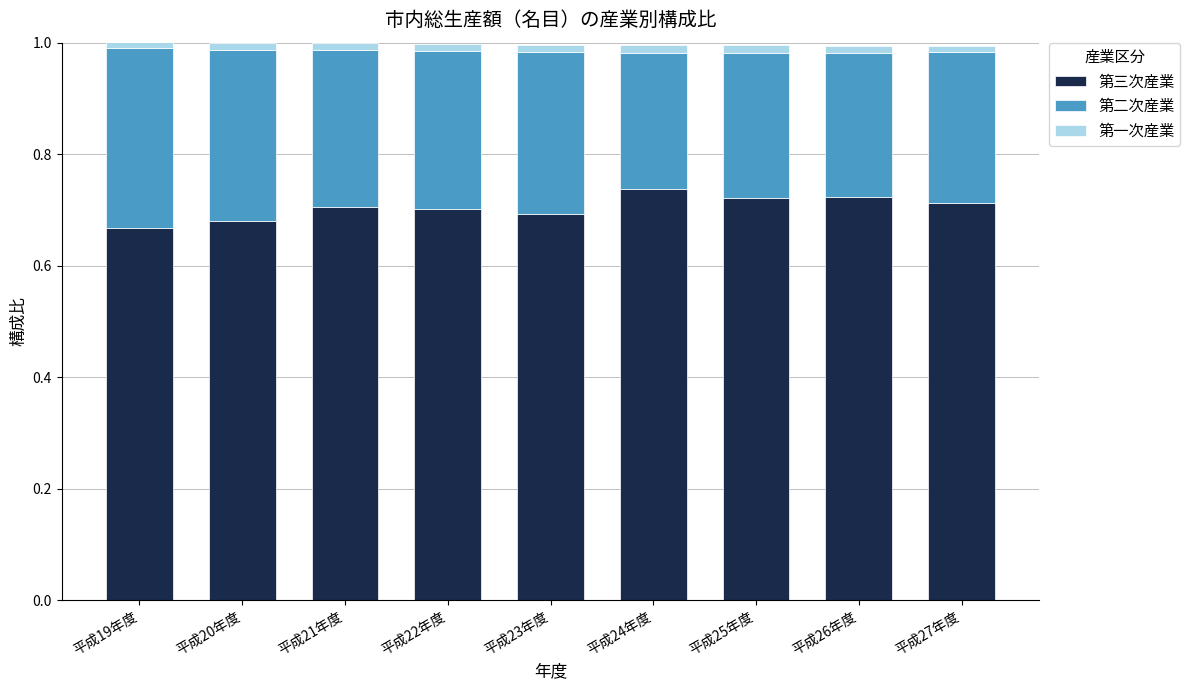

What are all the series names shown in the legend?

第三次産業, 第二次産業, 第一次産業